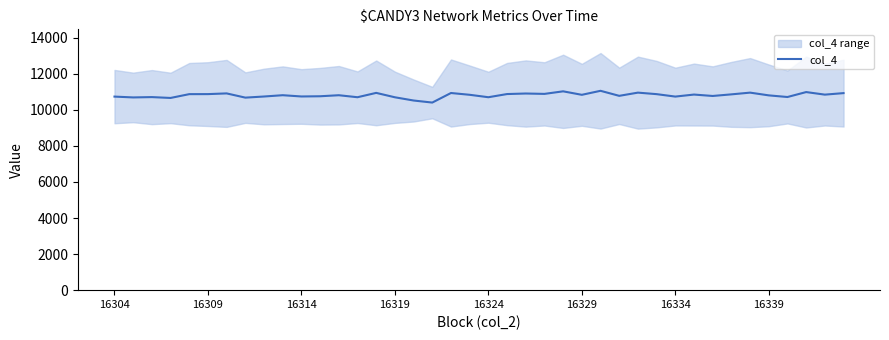

How many data points are less than 10832?

20